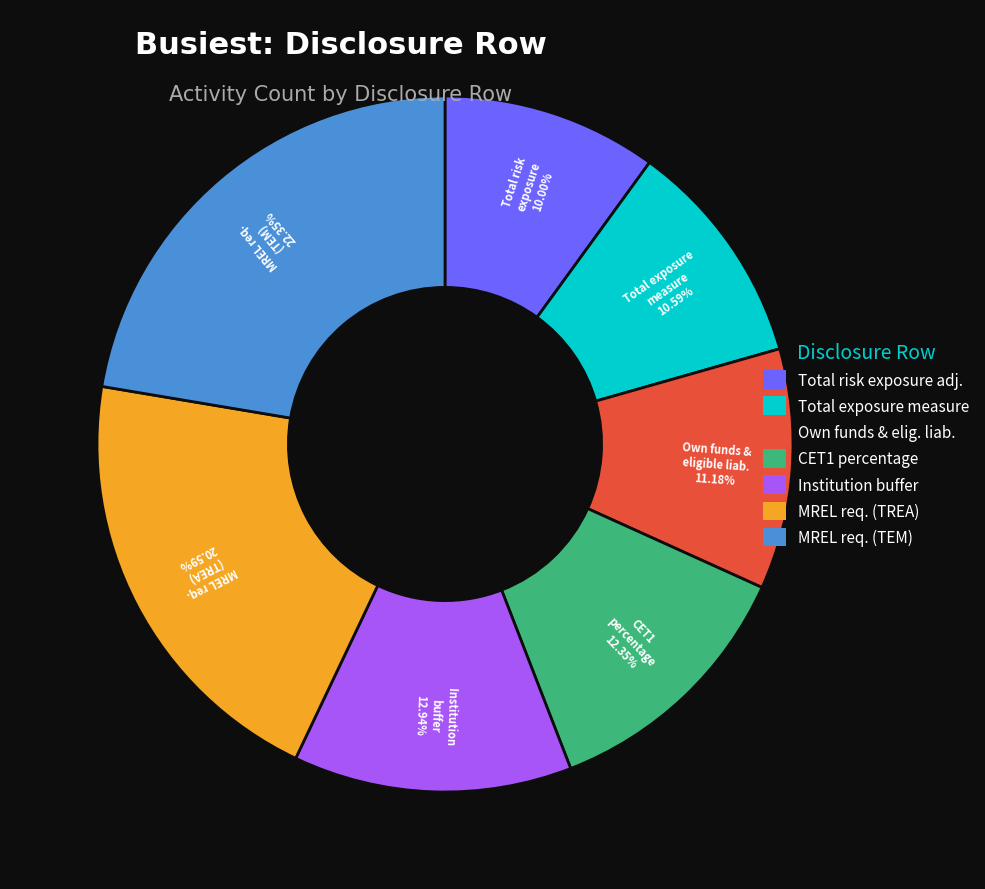

Is there any slice that represents more than half of the pie?

No